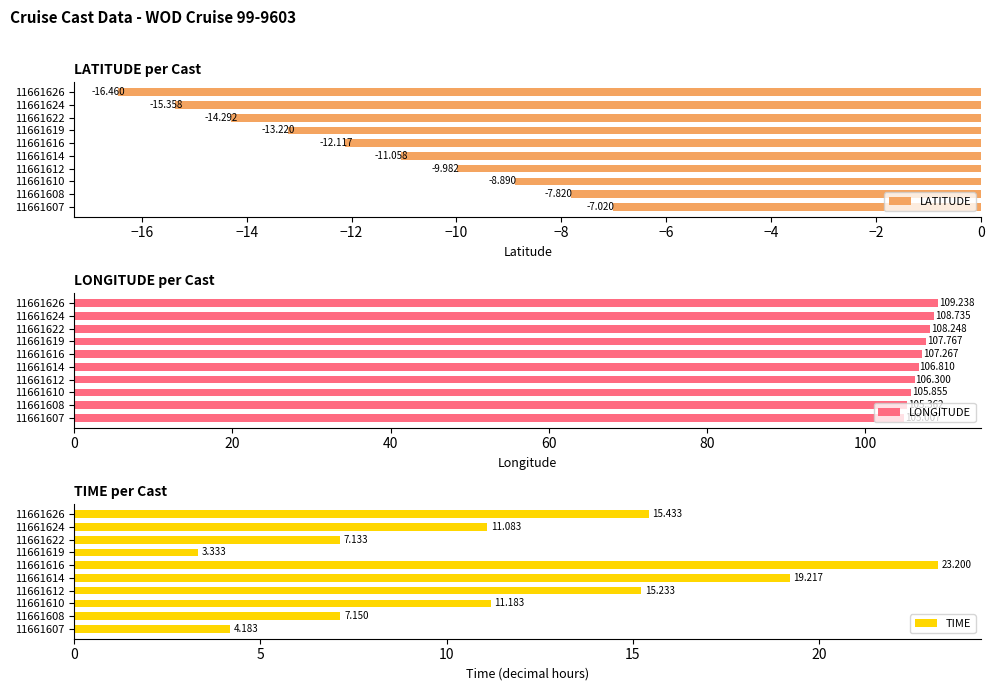

What is the sum of the LONGITUDE values at 11661607 and 11661614?

211.8